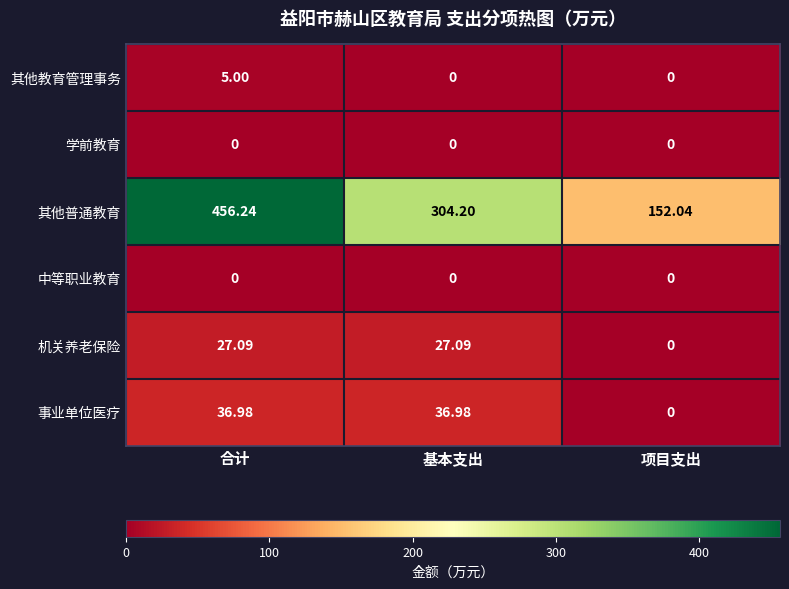

Which label corresponds to the largest value in the chart?

合计